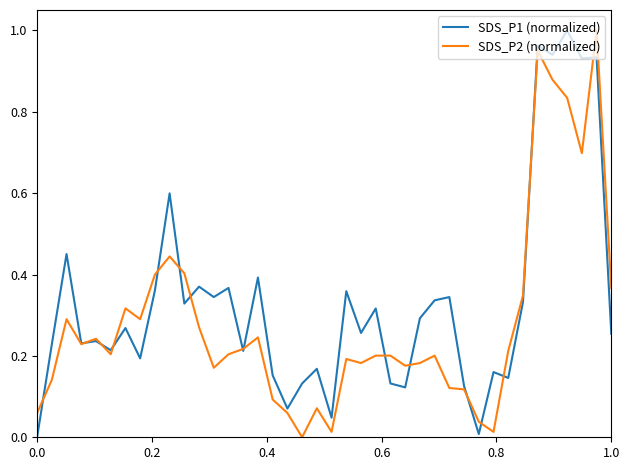

Rank the series by their average value, from lowest to highest.

SDS_P2 (normalized), SDS_P1 (normalized)